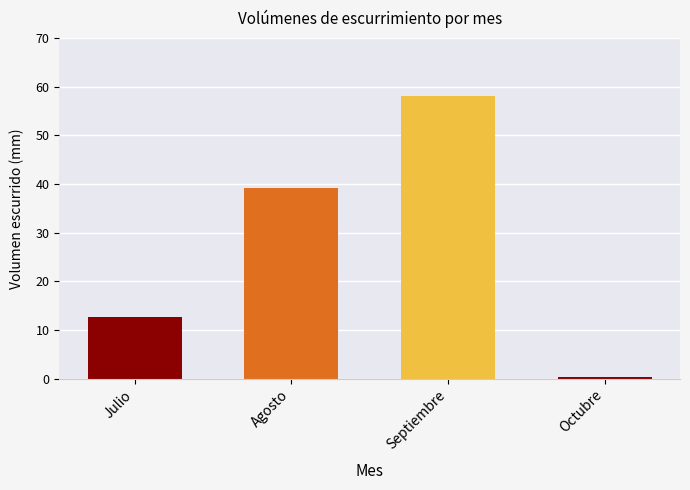

What position from the left is Septiembre?

3